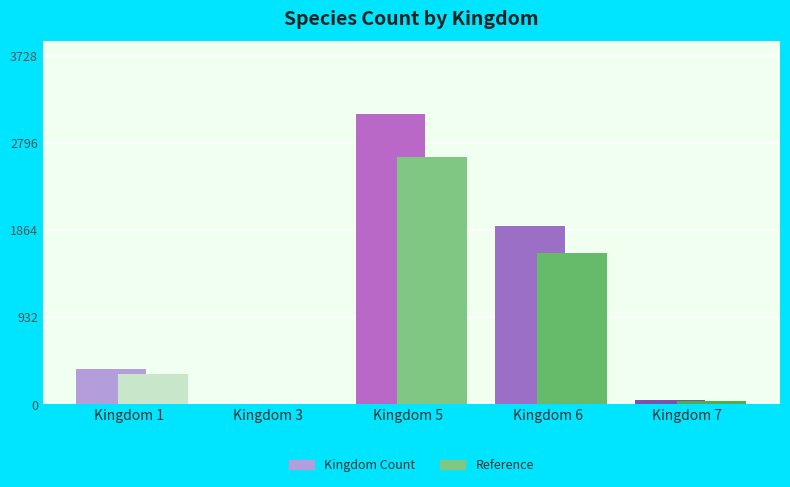

Which label corresponds to the largest value in the chart?

Kingdom 5